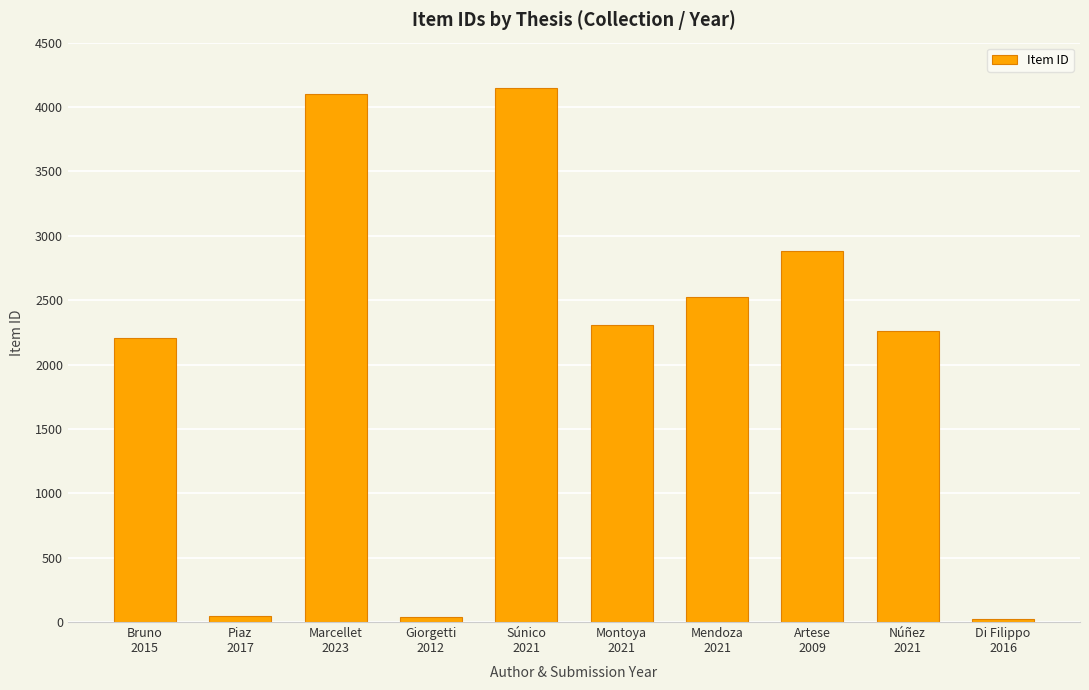

Is it true that the value at Giorgetti
2012 is 41?

True